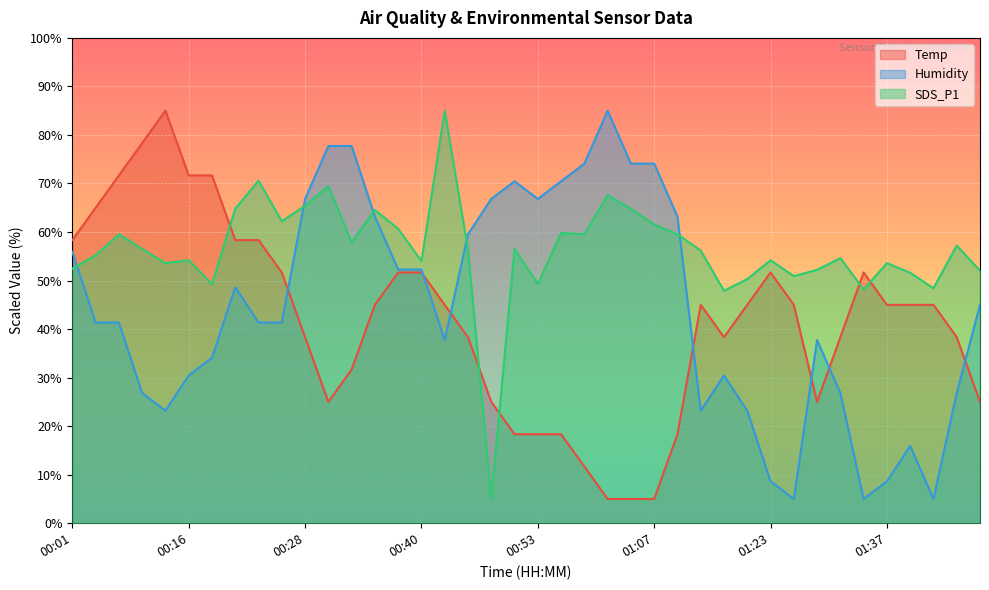

At which category does Temp reach its first local valley?

00:30